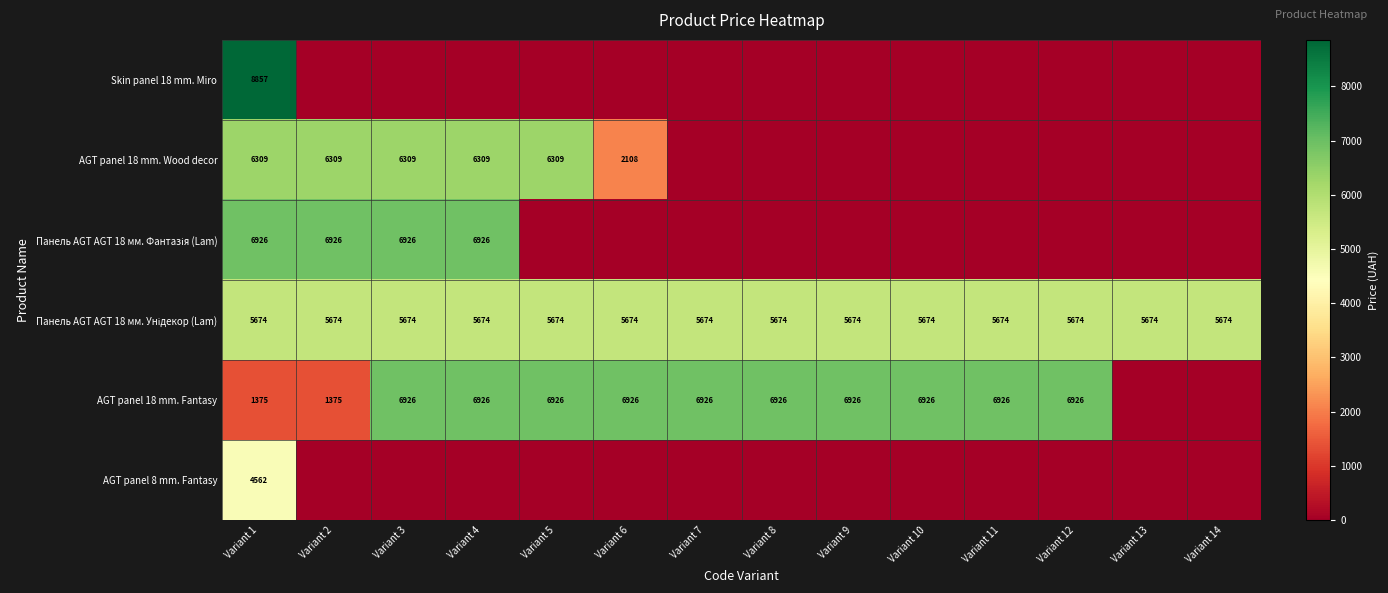

The AGT panel 18 mm. Fantasy series shows 4555 at Variant 10. True or false?

False